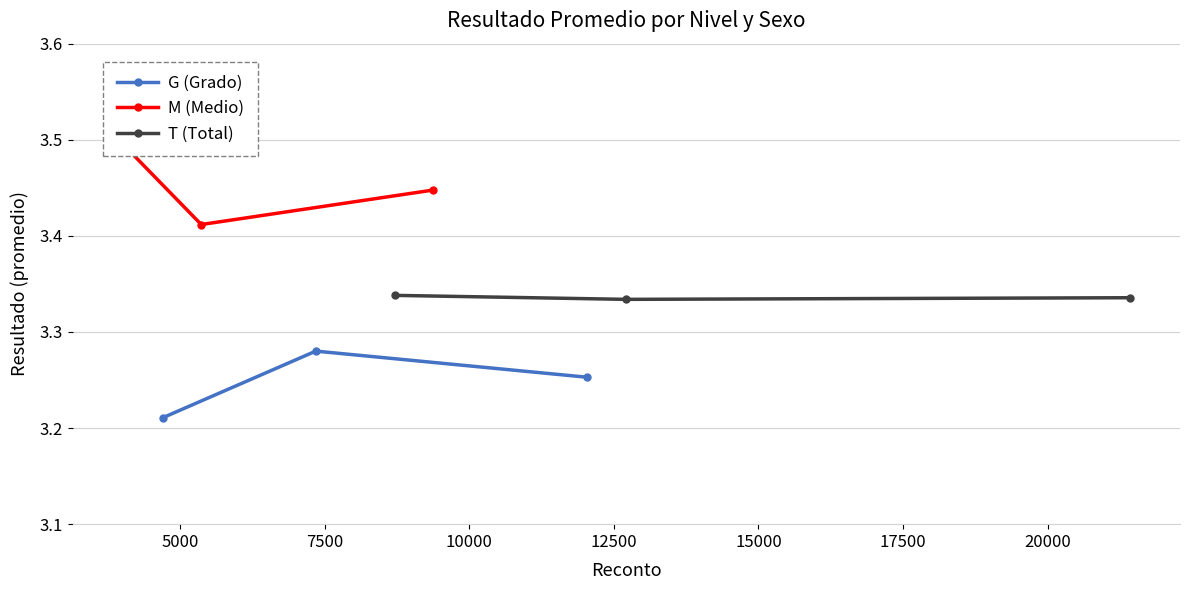

Does the chart have visible grid lines?

Yes